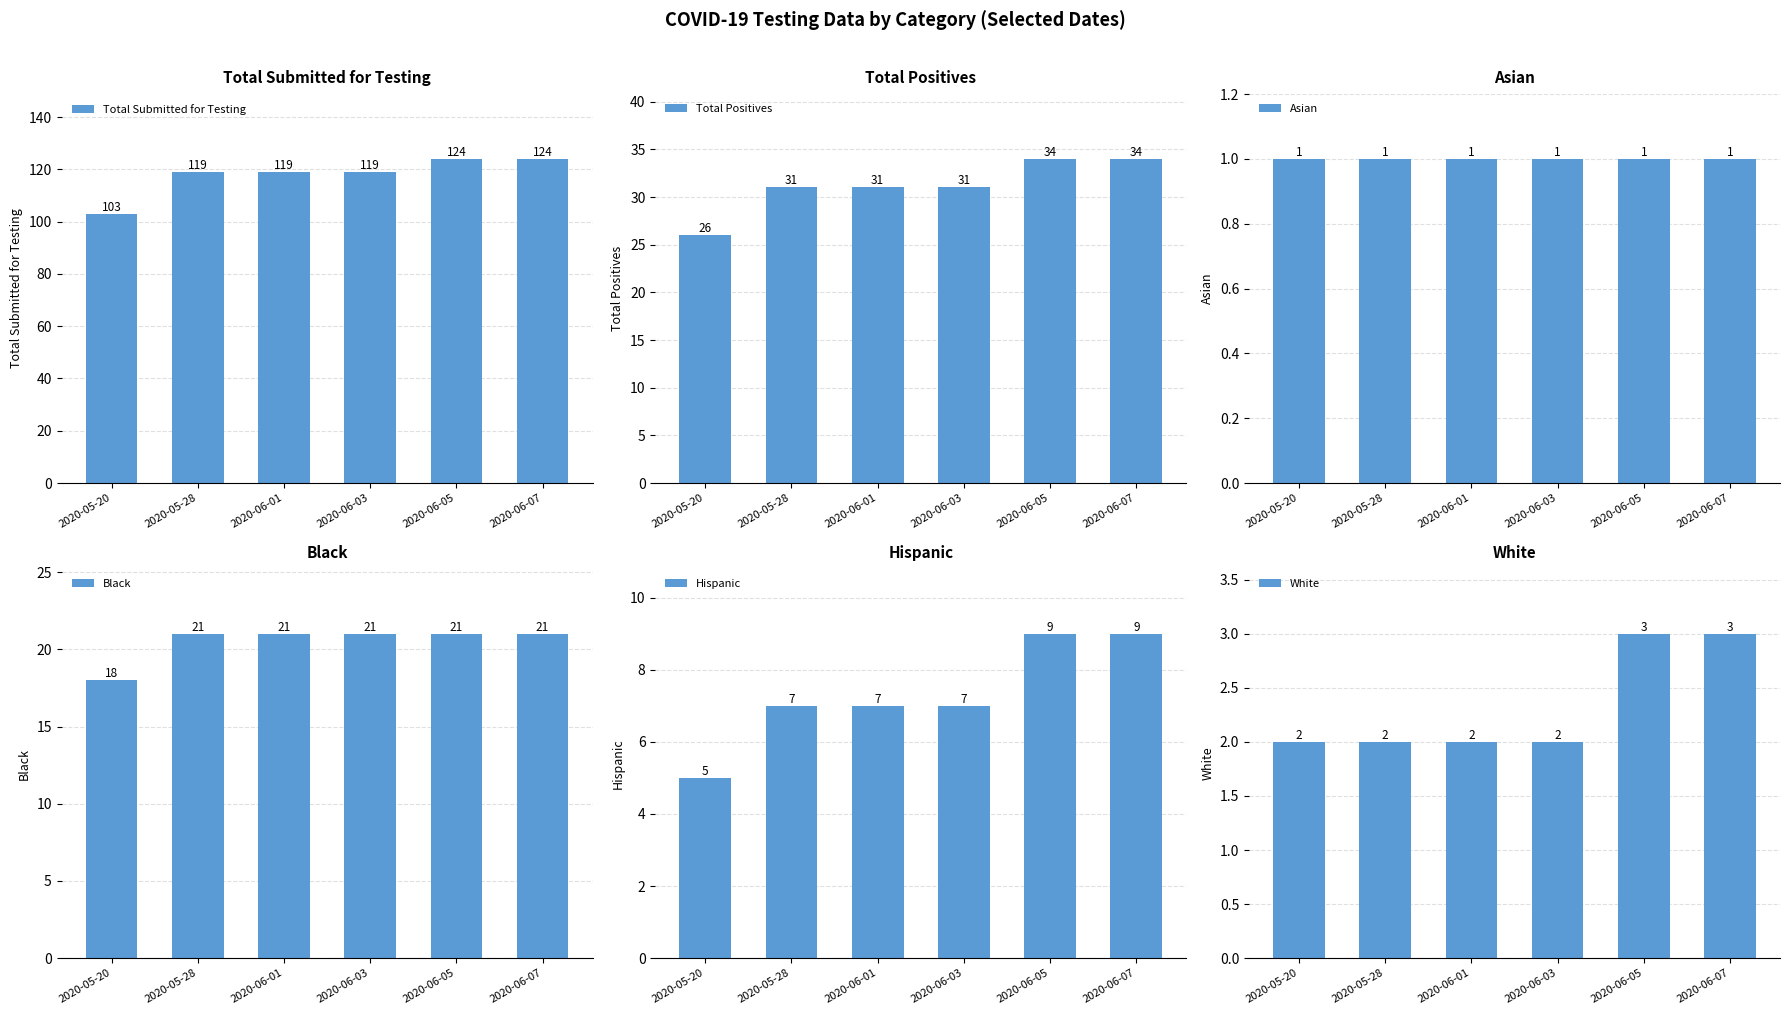

Is the value of Asian at 2020-06-01 greater than the value of Black at 2020-06-01?

No